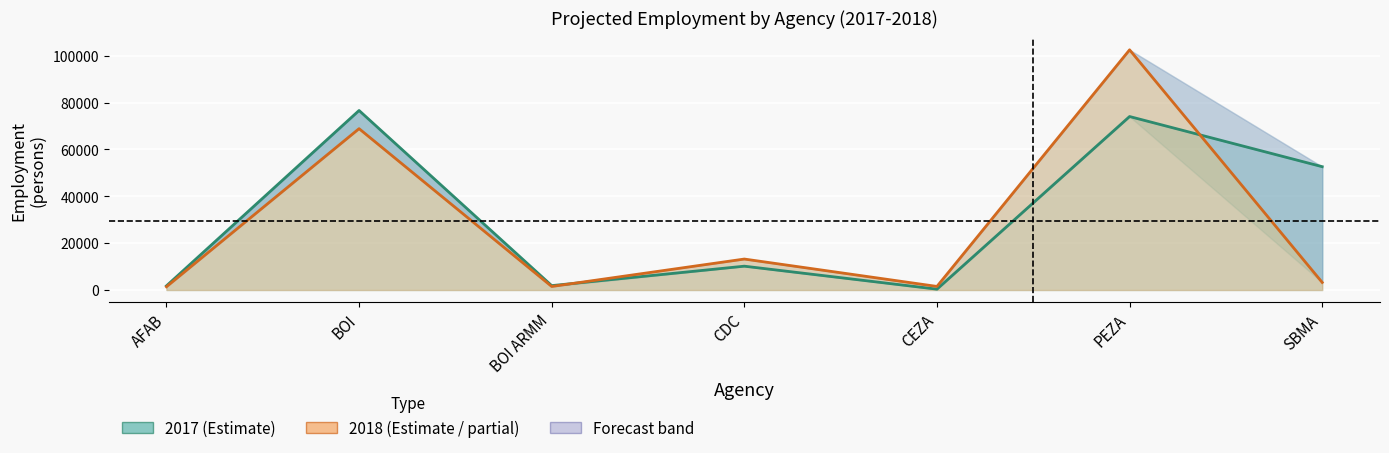

How many interior local valleys does the 2017 series have?

2